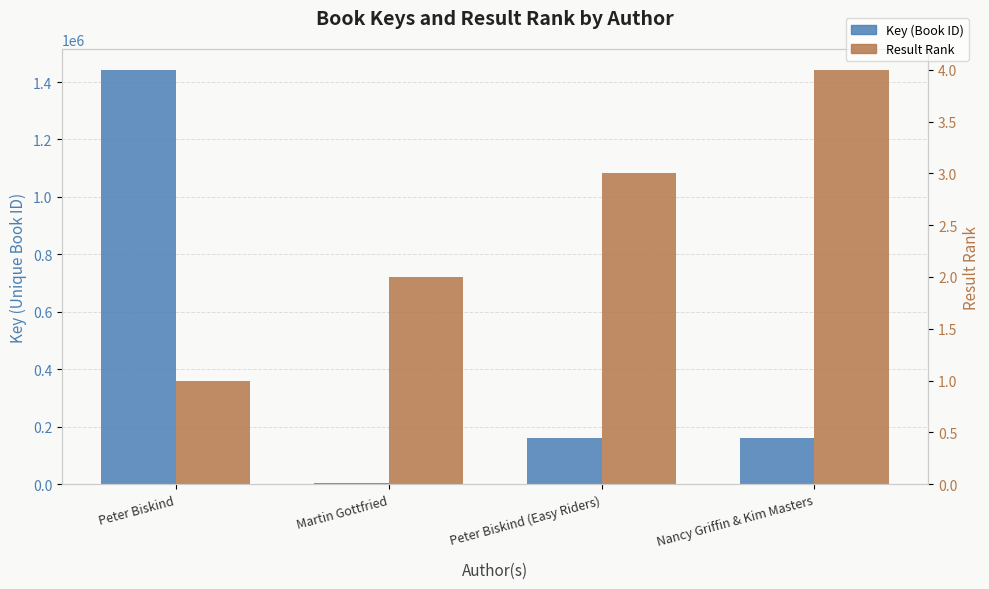

Reading right to left, what are all the values shown in this chart?

Key (Book ID): 161206	161257	4720	1442900
Result Rank: 4	3	2	1